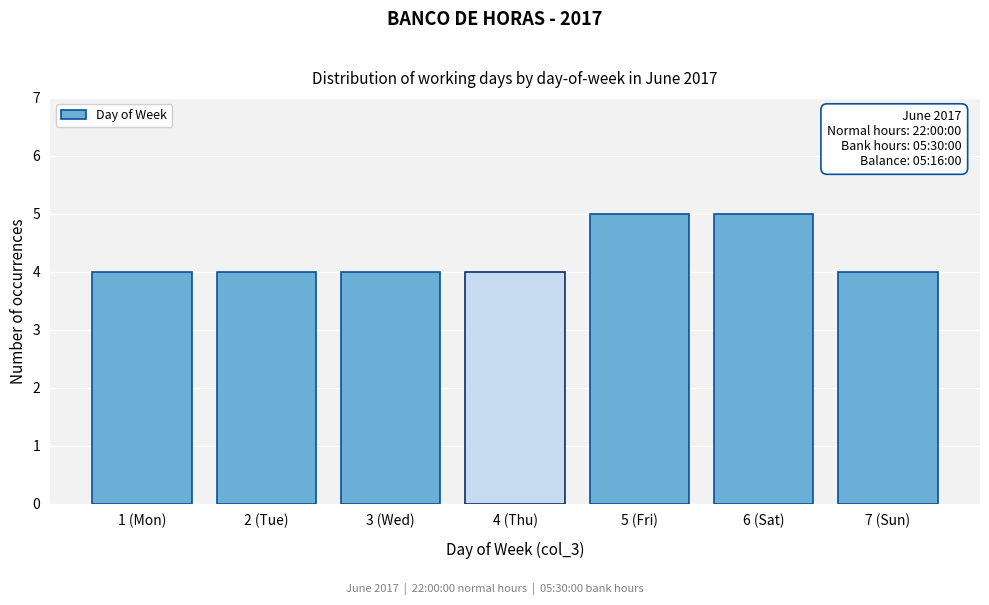

Reading right to left, what are all the values shown in this chart?

7 (Sun)=4	6 (Sat)=5	5 (Fri)=5	4 (Thu)=4	3 (Wed)=4	2 (Tue)=4	1 (Mon)=4